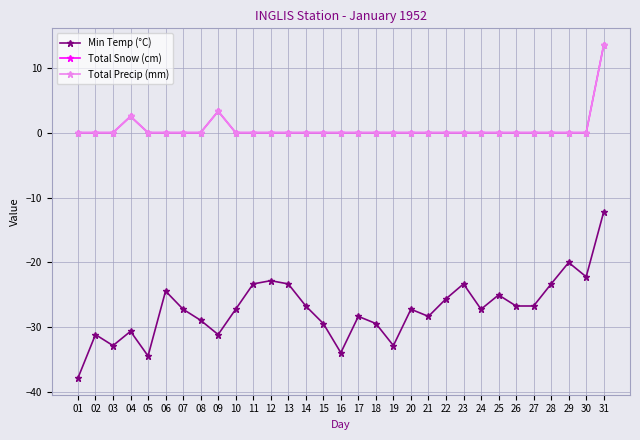

Is this an area chart (filled region under the line)?

No